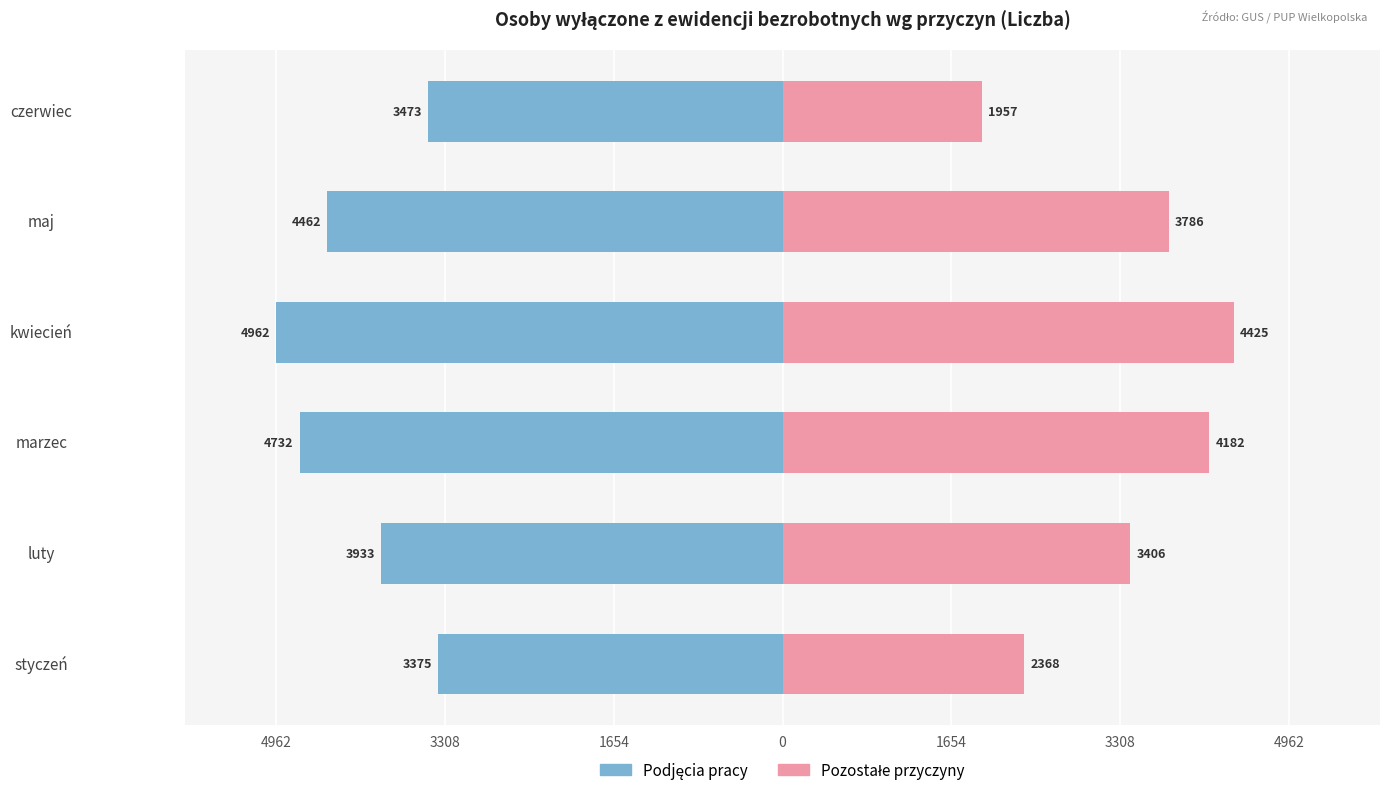

What is the difference between the highest and lowest values at luty?

7339